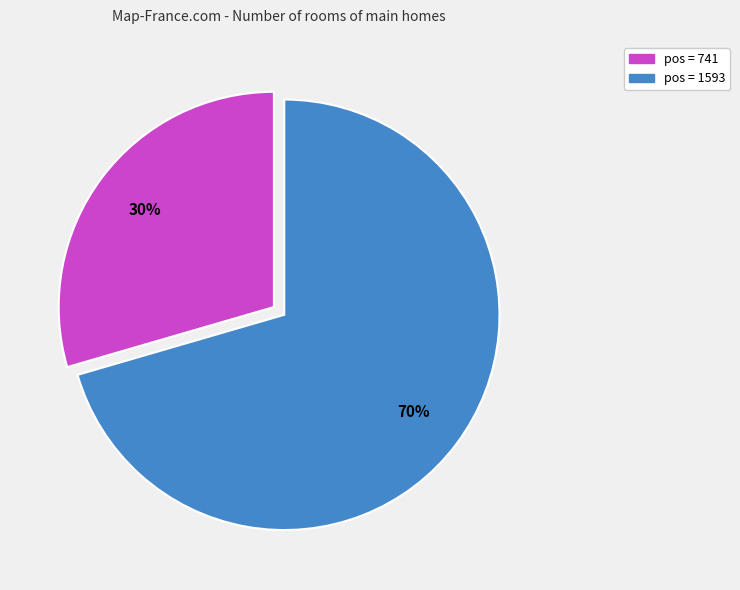

Is there a majority slice in this chart?

Yes